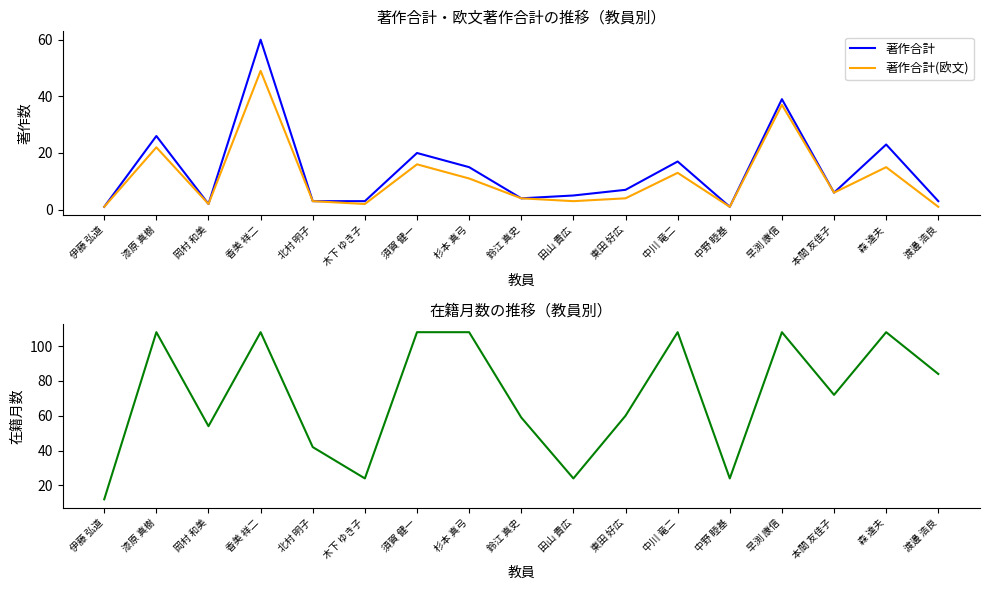

How many lines are shown in the chart?

3